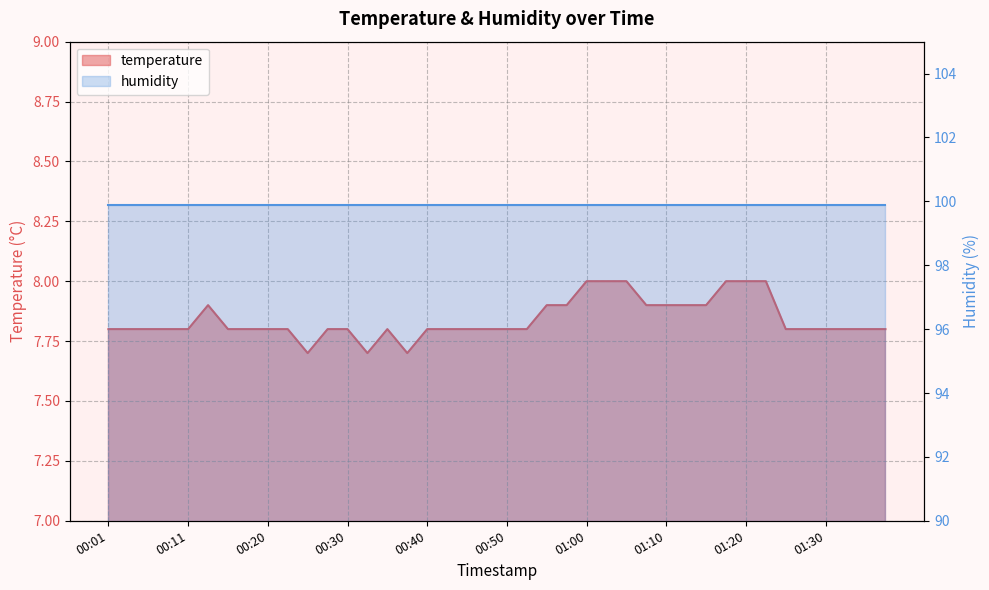

Rank the categories by value from highest to lowest.

01:00, 01:02, 01:05, 01:17, 01:20, 01:22, 00:13, 00:55, 00:57, 01:07, 01:10, 01:12, 01:15, 00:01, 00:03, 00:06, 00:08, 00:11, 00:16, 00:18, 00:20, 00:23, 00:28, 00:30, 00:35, 00:40, 00:43, 00:45, 00:48, 00:50, 00:53, 01:25, 01:27, 01:30, 01:32, 01:35, 01:37, 00:25, 00:33, 00:38